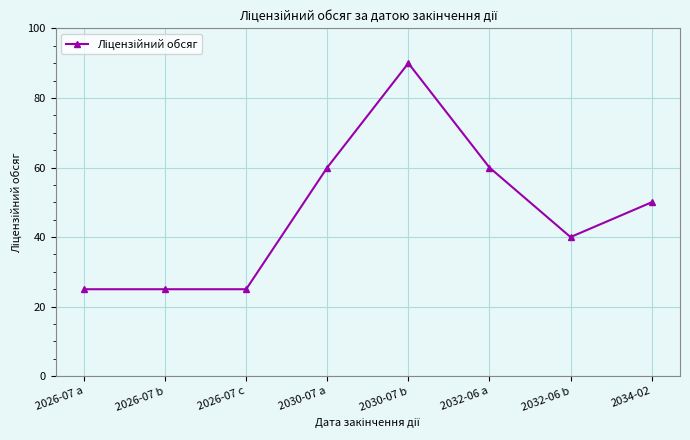

What is the maximum value shown in the chart?

90